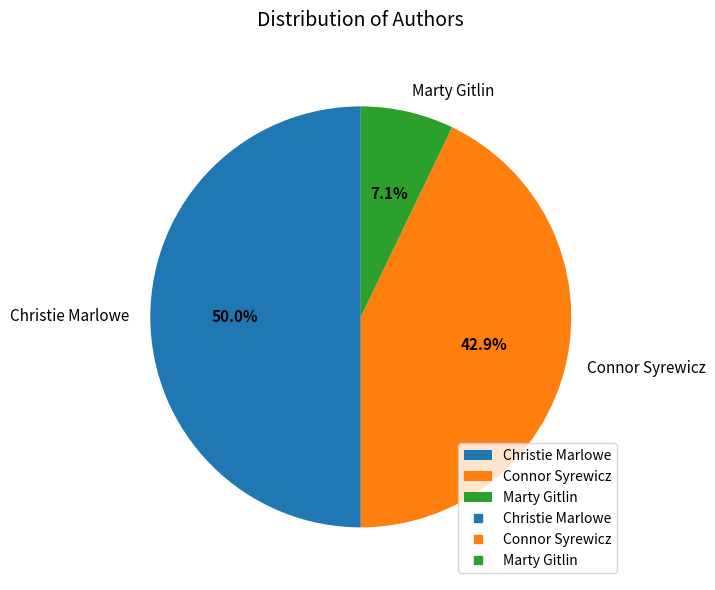

True or false: Connor Syrewicz accounts for 30% of the total.

False